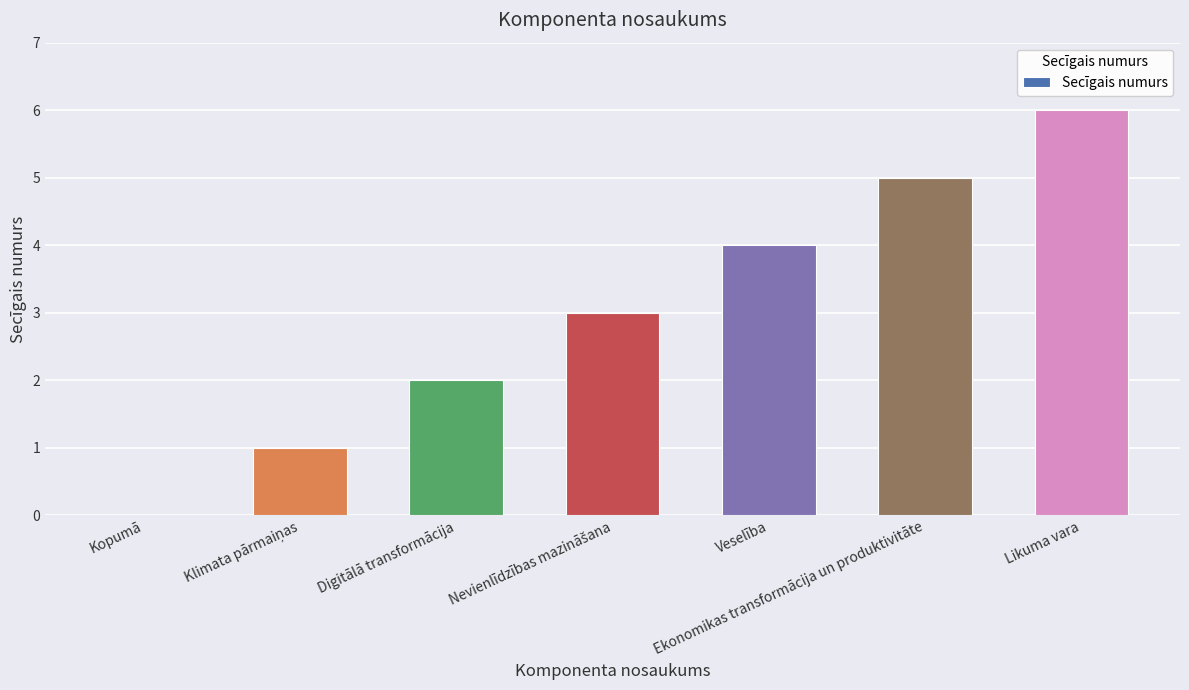

The chart shows a value of 0 at Kopumā. True or false?

True